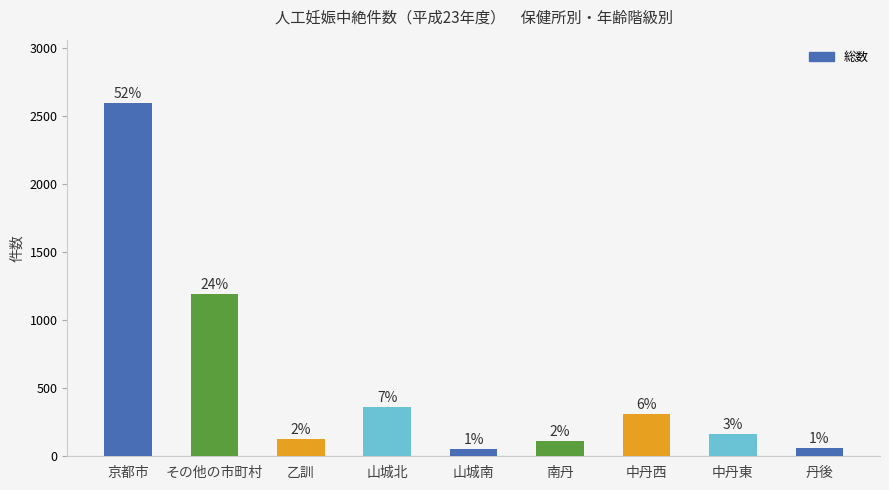

True or false: the data shows 60 at 丹後.

True